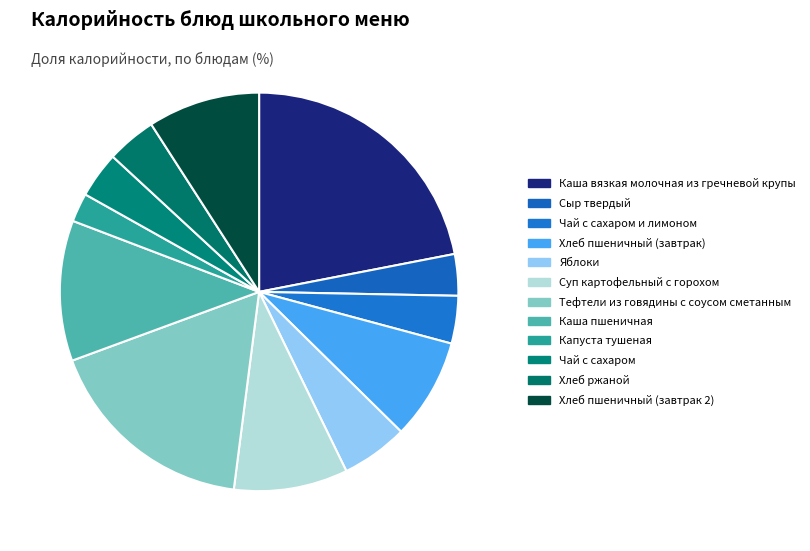

Which has a higher value, Каша пшеничная or Капуста тушеная?

Каша пшеничная